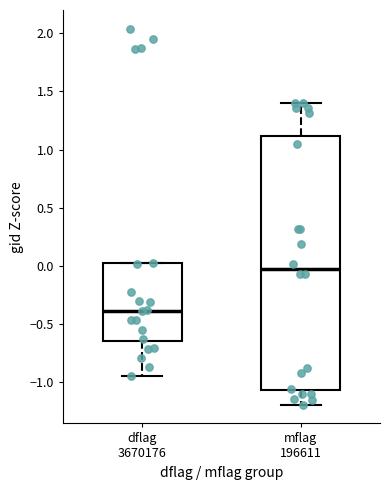

Where is the lower edge of the box for mflag 196611 on the y-axis? The values are not printed on the chart, so give them approximately, as read against the axis.

-1.05